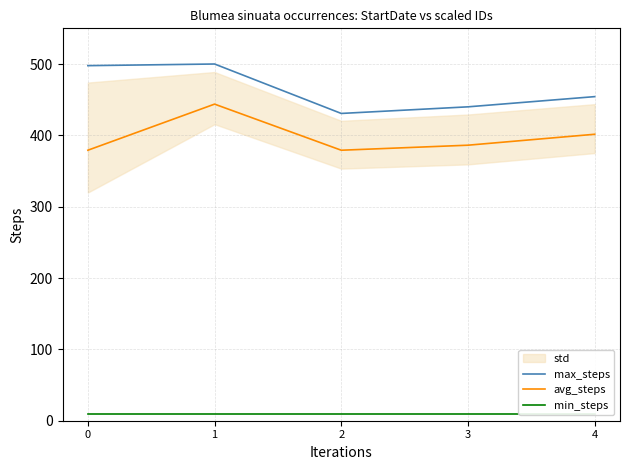

Where is the first local maximum for avg_steps?

1